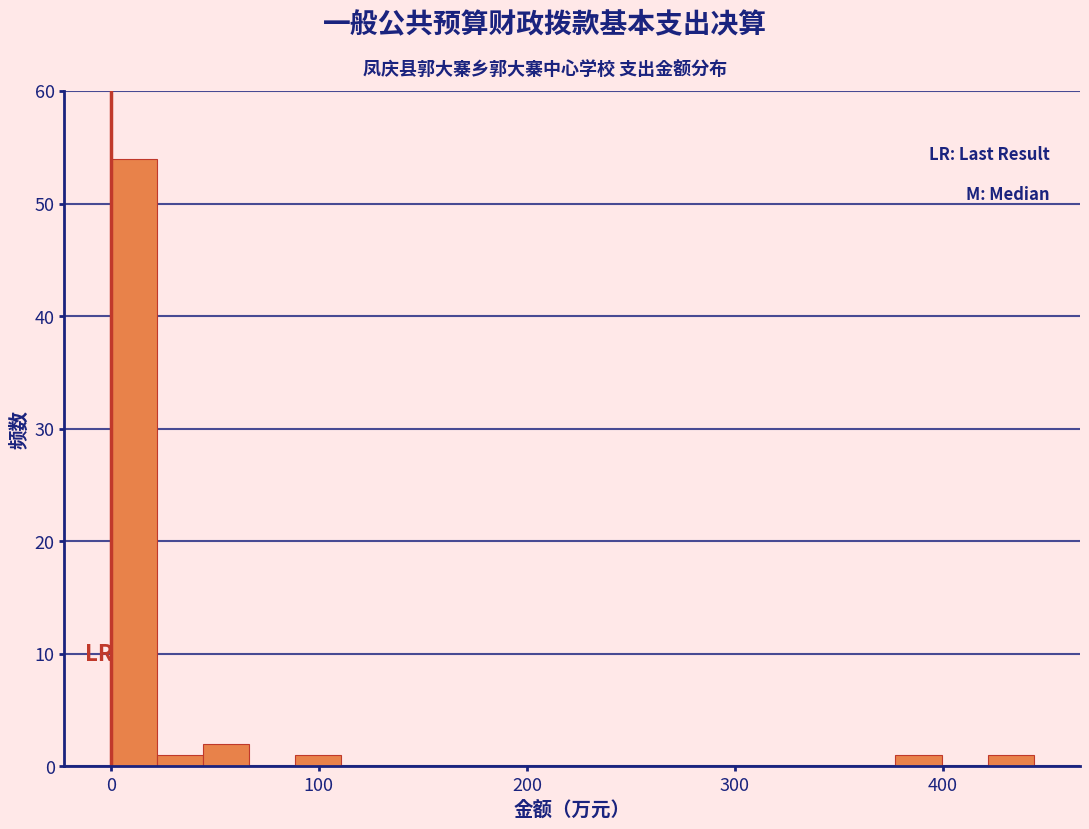

Read against the x-axis, roughly where is the centre of the tallest bar?

10